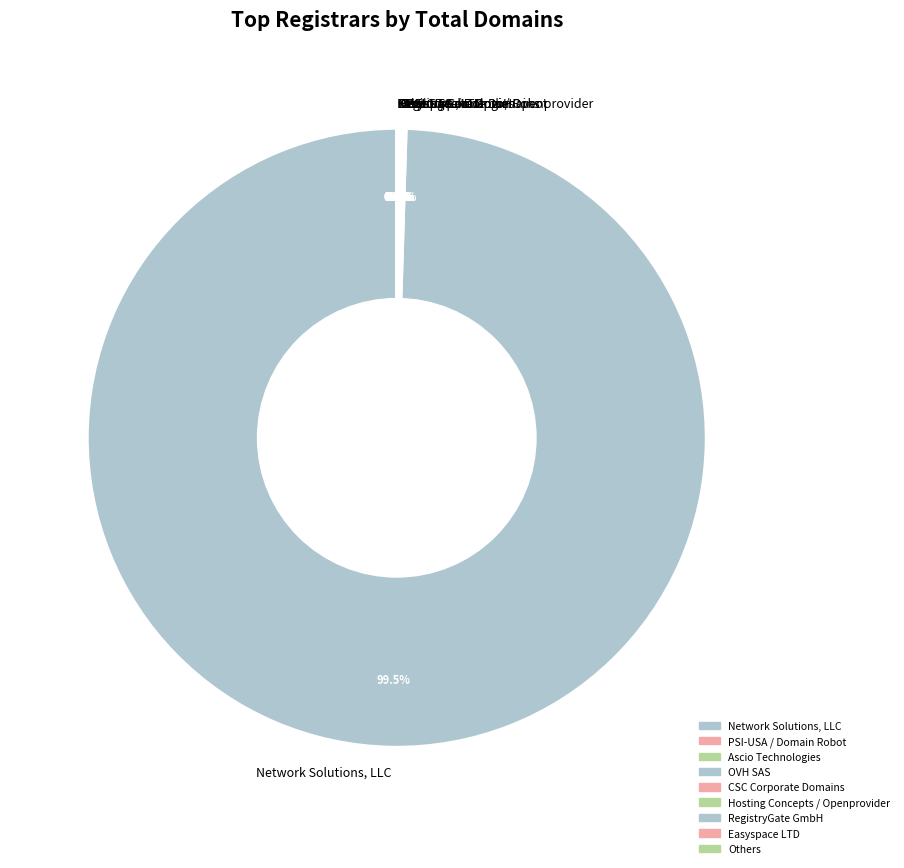

Which category accounts for the majority?

Network Solutions, LLC